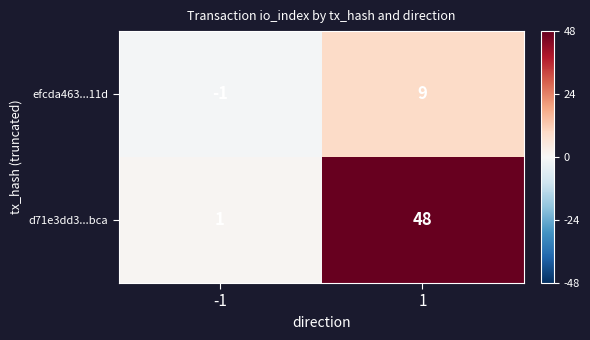

Rank the categories by d71e3dd3...bca value from lowest to highest.

-1, 1